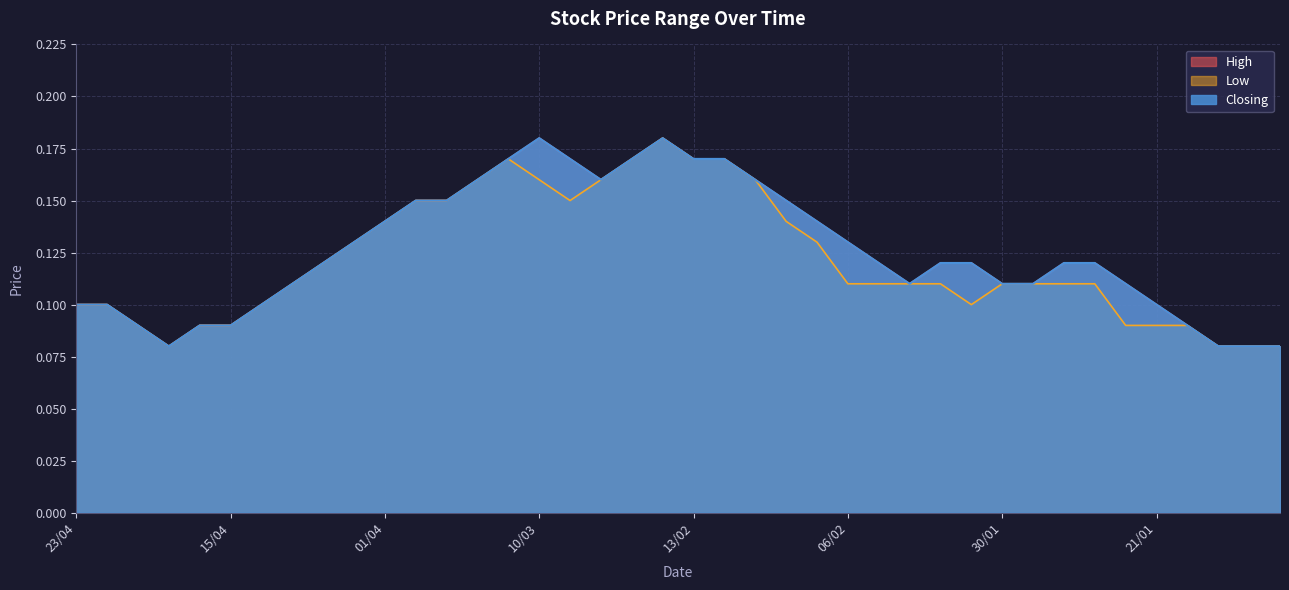

In High, how many points are higher than both neighbors (excluding endpoints)?

2